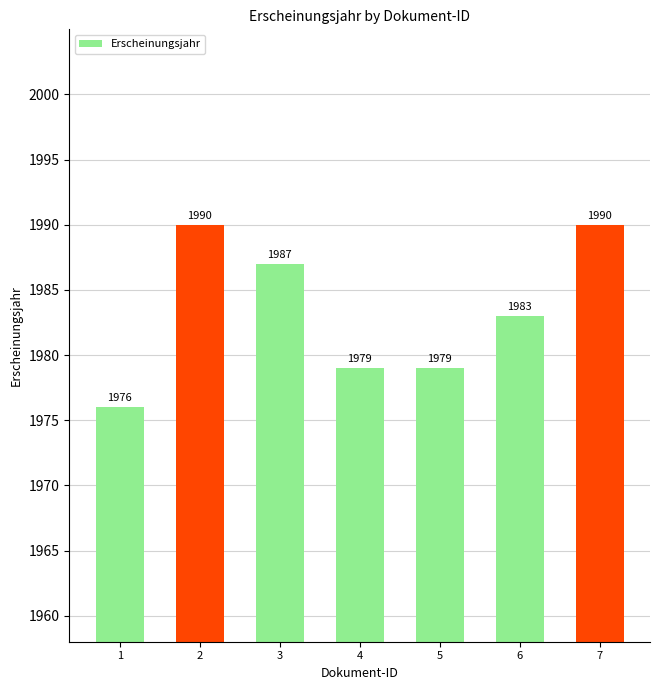

True or false: the data shows 2915 at 4.

False